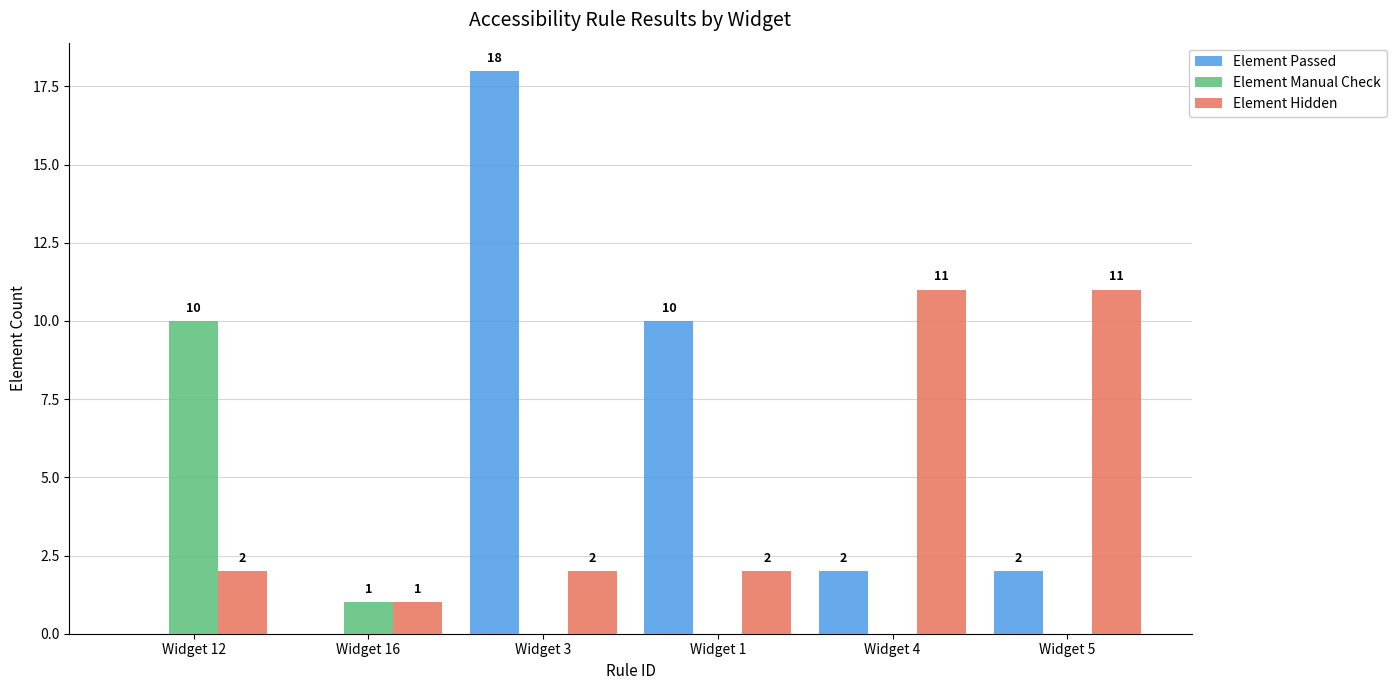

Which series has the largest total across all categories?

Element Passed